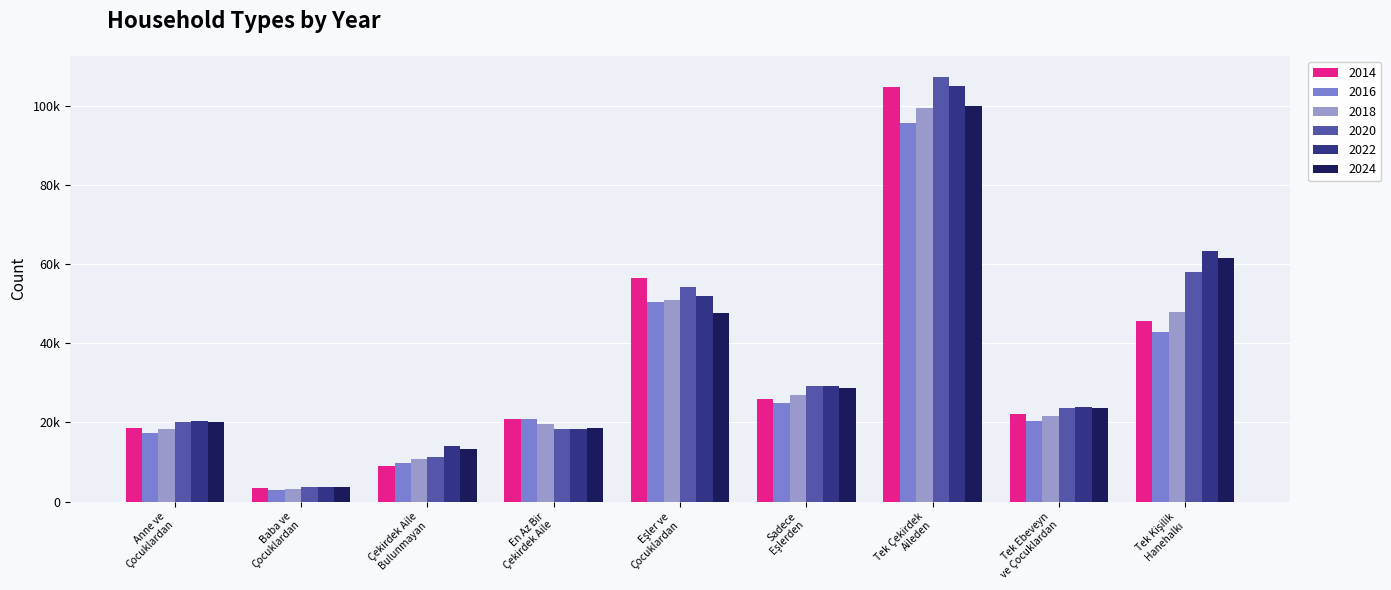

Which series has the largest total across all categories?

2022